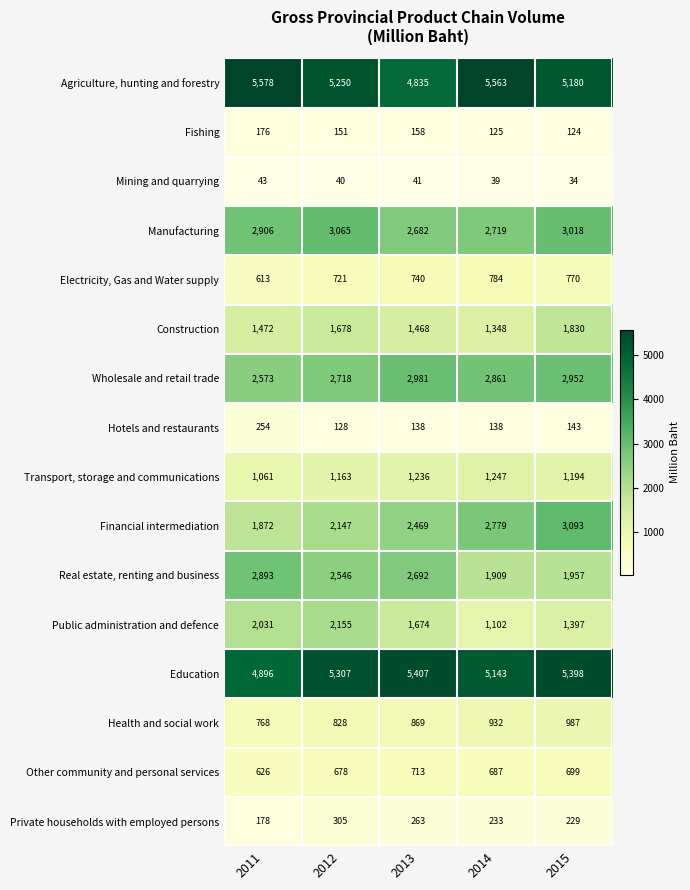

Count the number of data series in this chart.

16